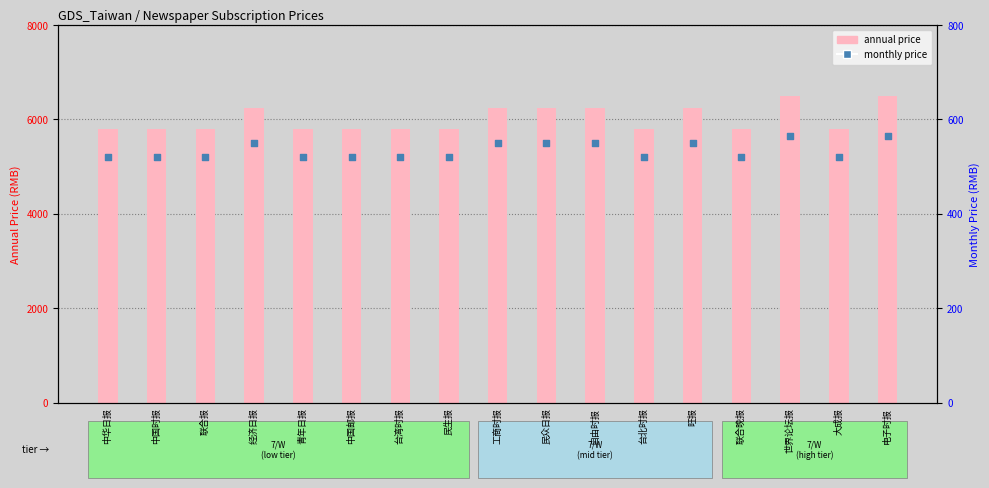

At how many categories does at least one series exceed 5927?

7